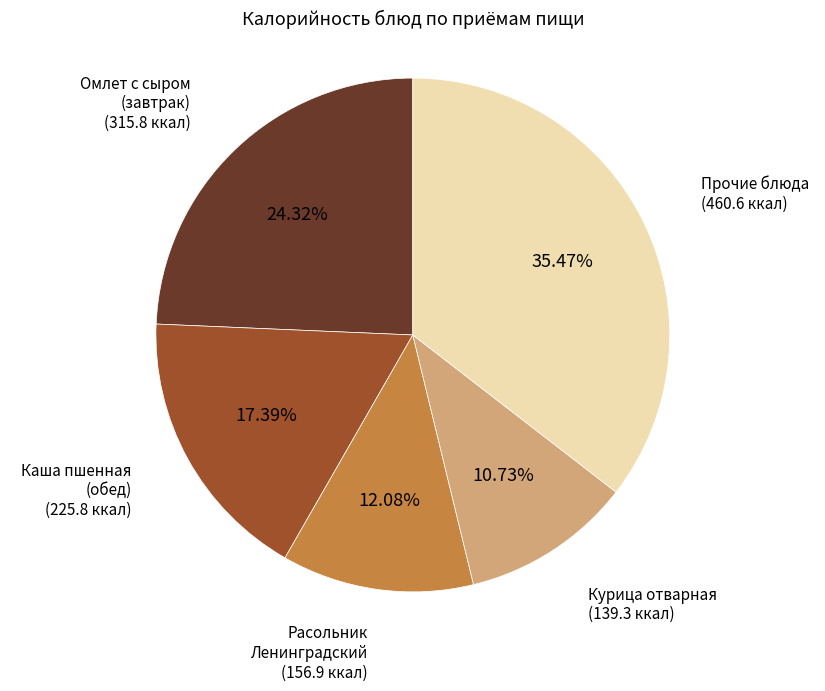

Does any single category account for the majority?

No